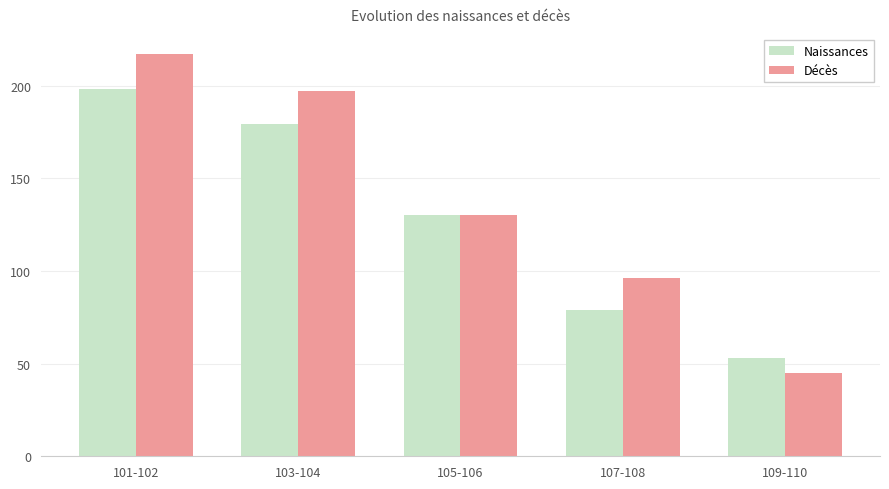

What position from the left is 107-108?

4